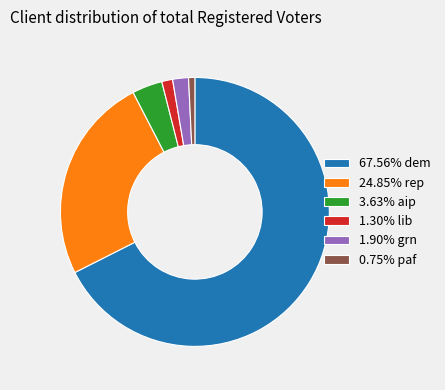

Is there a majority slice in this chart?

Yes